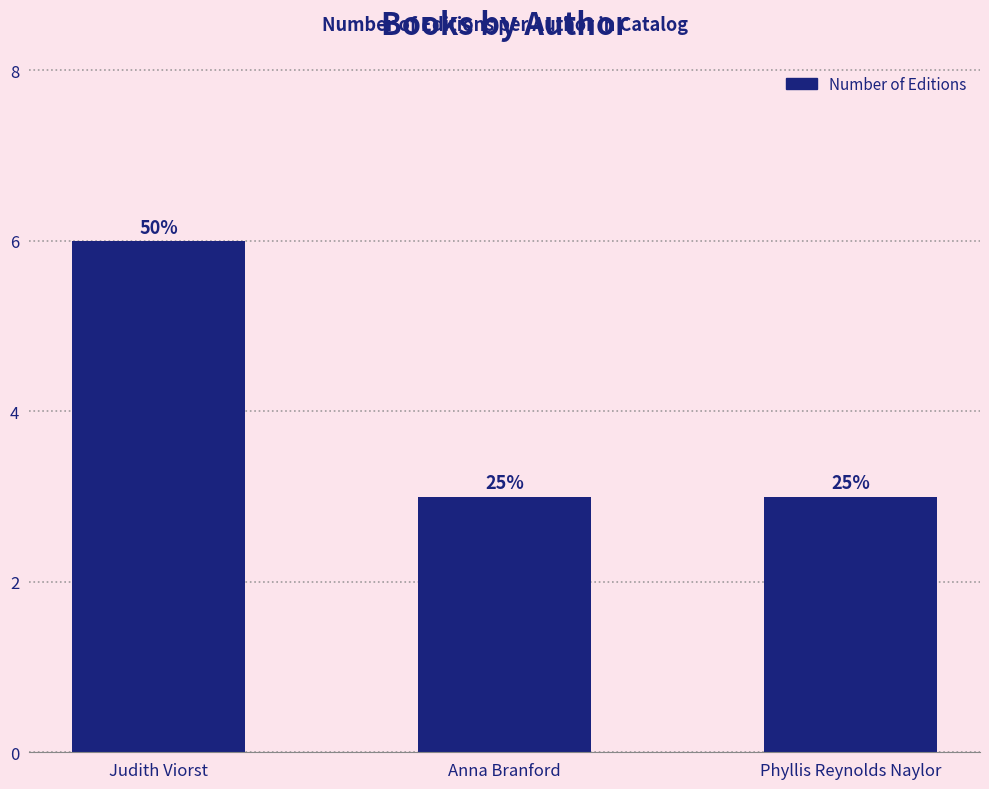

What is the greatest value displayed?

6